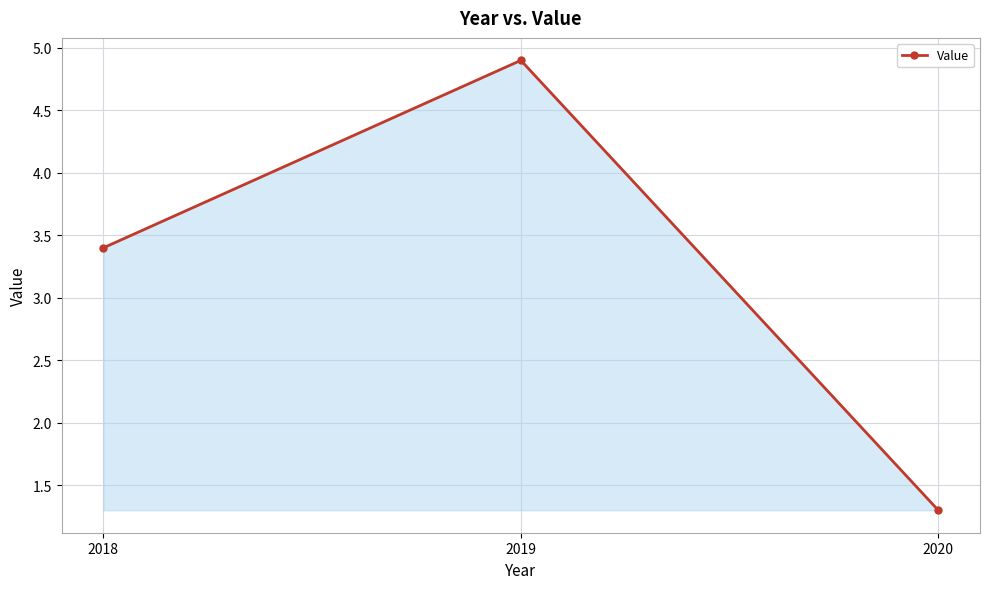

What is the value of the 2nd point from the left?

4.9